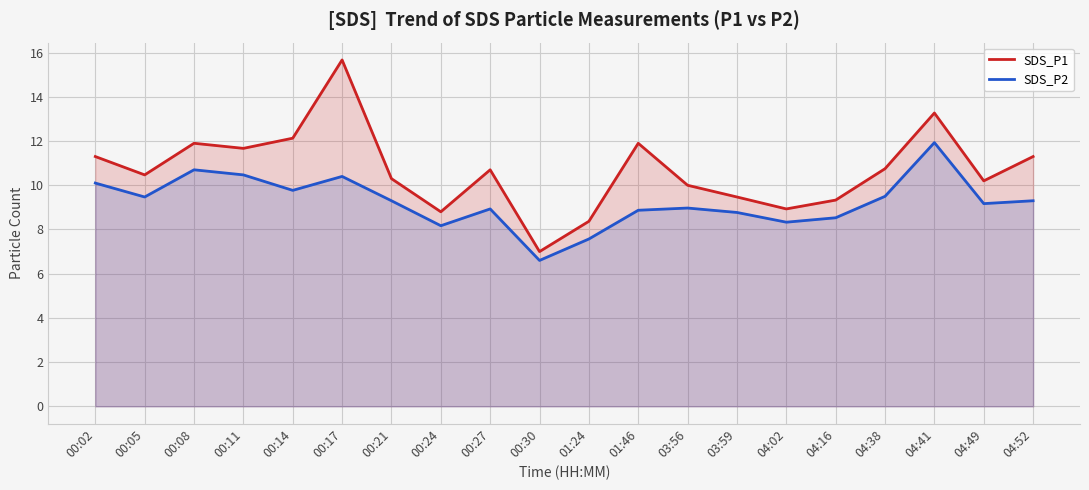

Does the chart display data point markers on the line(s)?

No